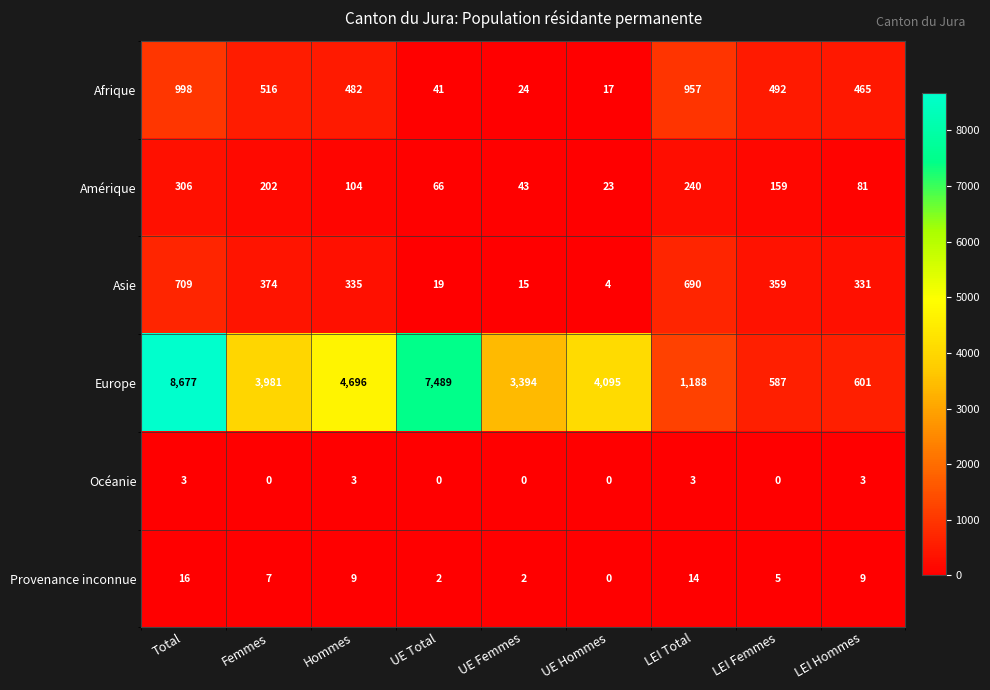

What is the approximate value of Afrique at LEI Total, to the nearest 100?

1000